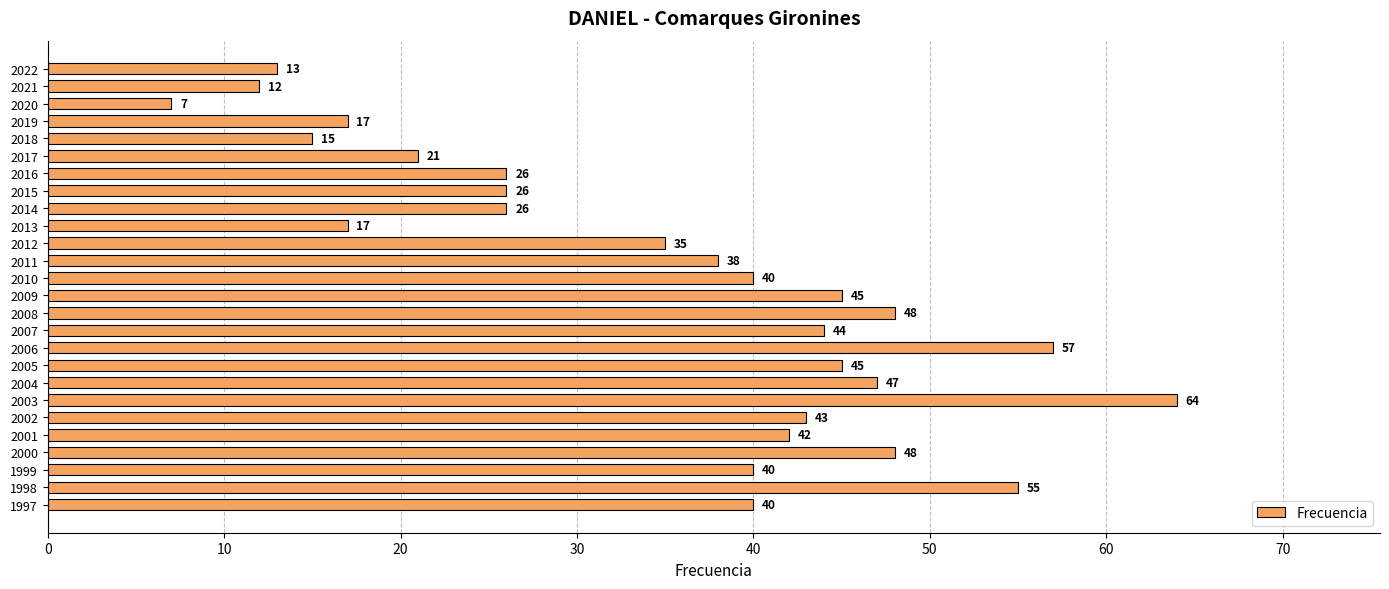

What is the change in value from 2007 to 1998?

+11